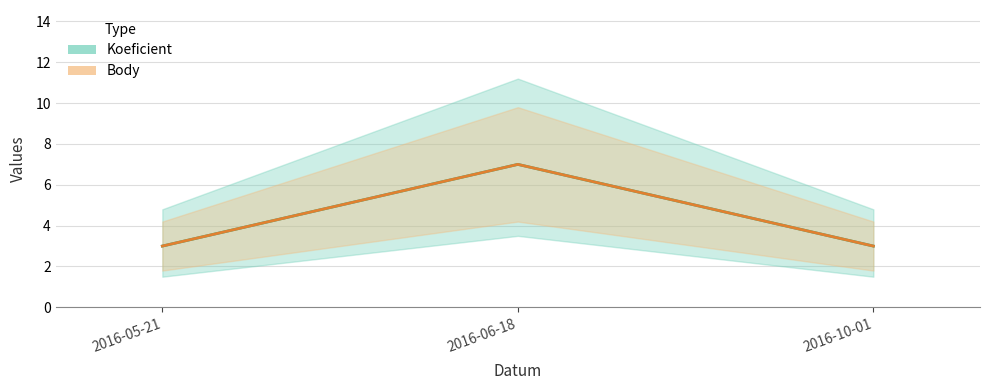

How many Body values are between 3 and 7?

3